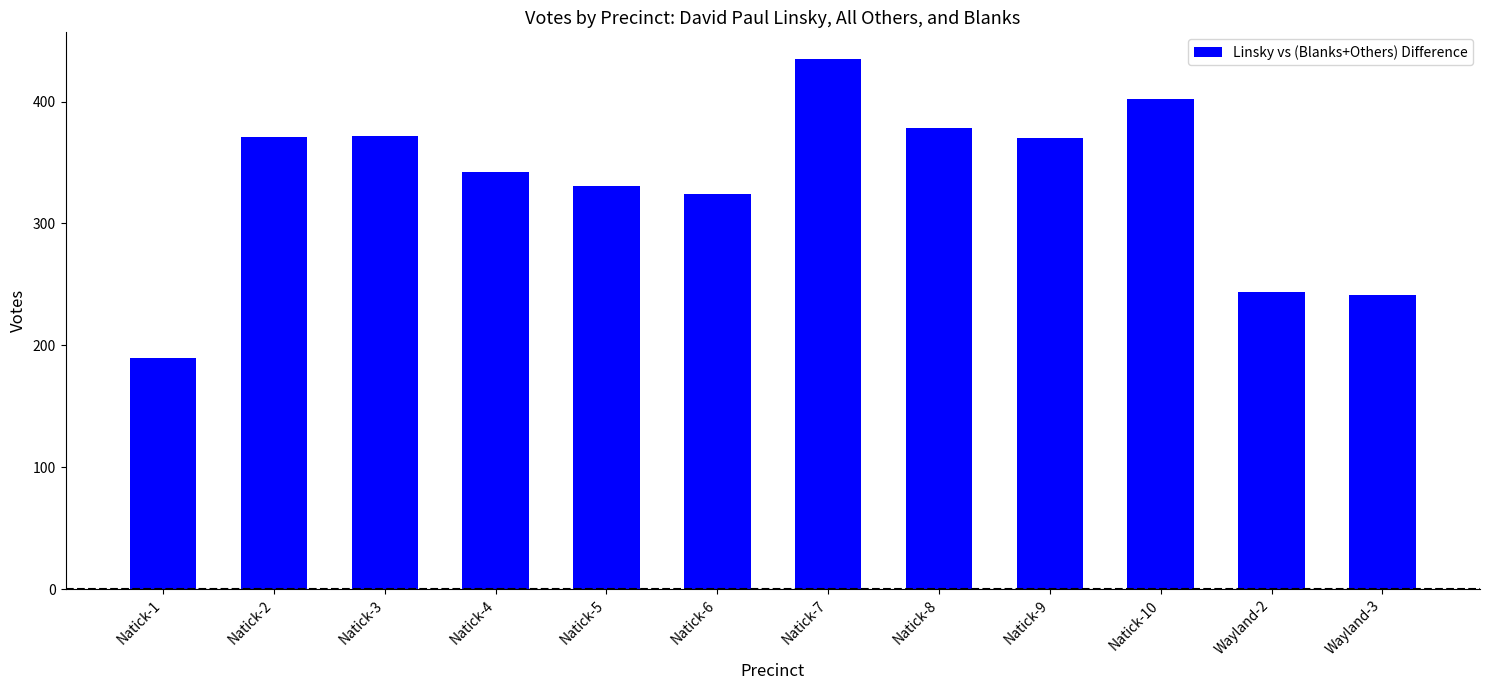

How many data points does each series have?

12